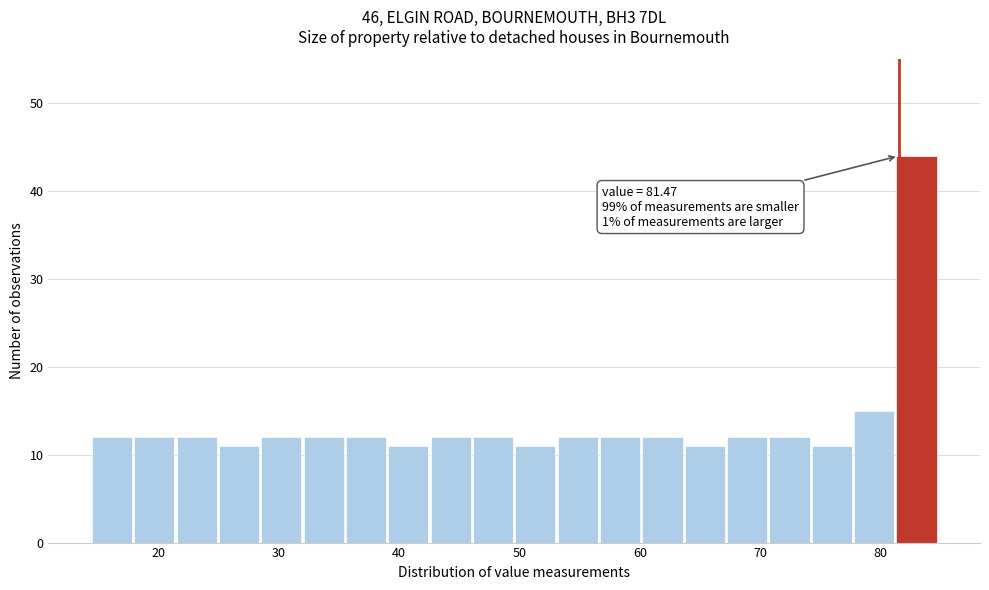

Around what value on the x-axis is the tallest bar? Give the approximate position of its centre, as read against the axis.

83